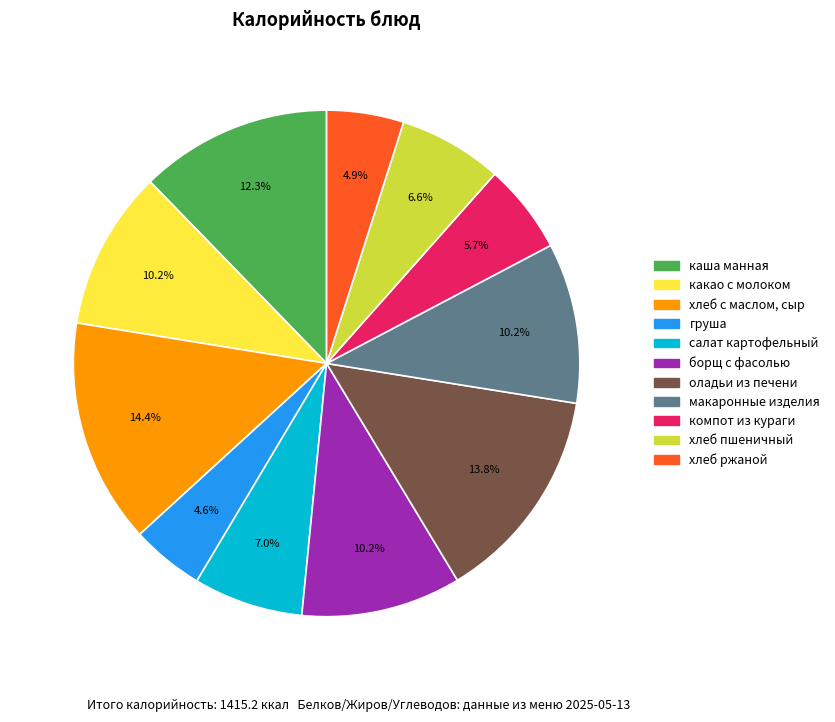

Between оладьи из печени and какао с молоком, which is larger?

оладьи из печени